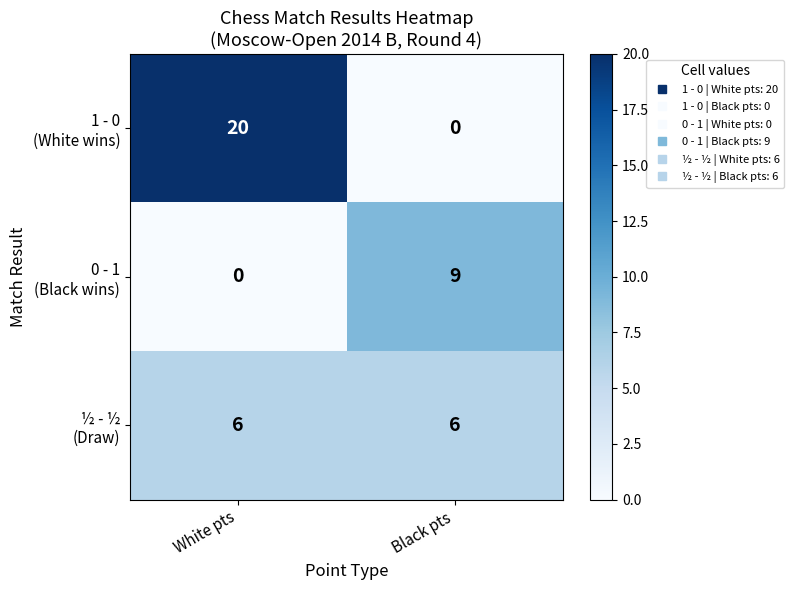

How many distinct data groups are displayed?

3